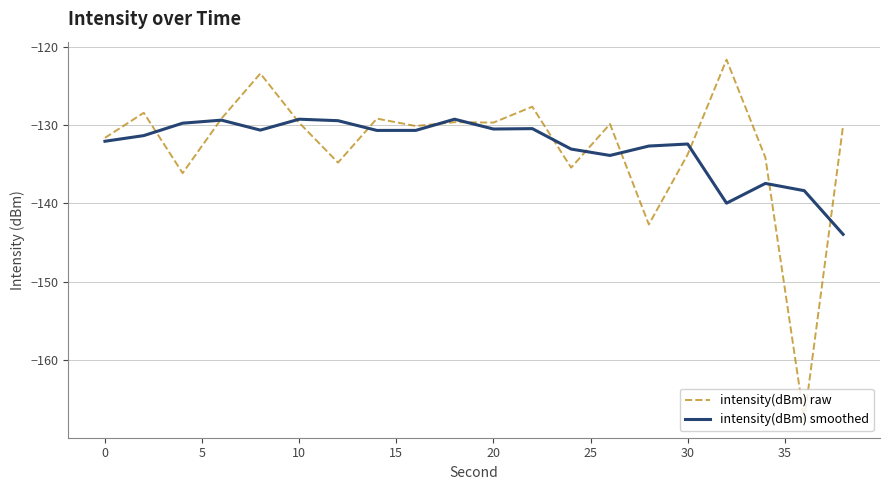

What are all the series names shown in the legend?

intensity(dBm) raw, intensity(dBm) smoothed